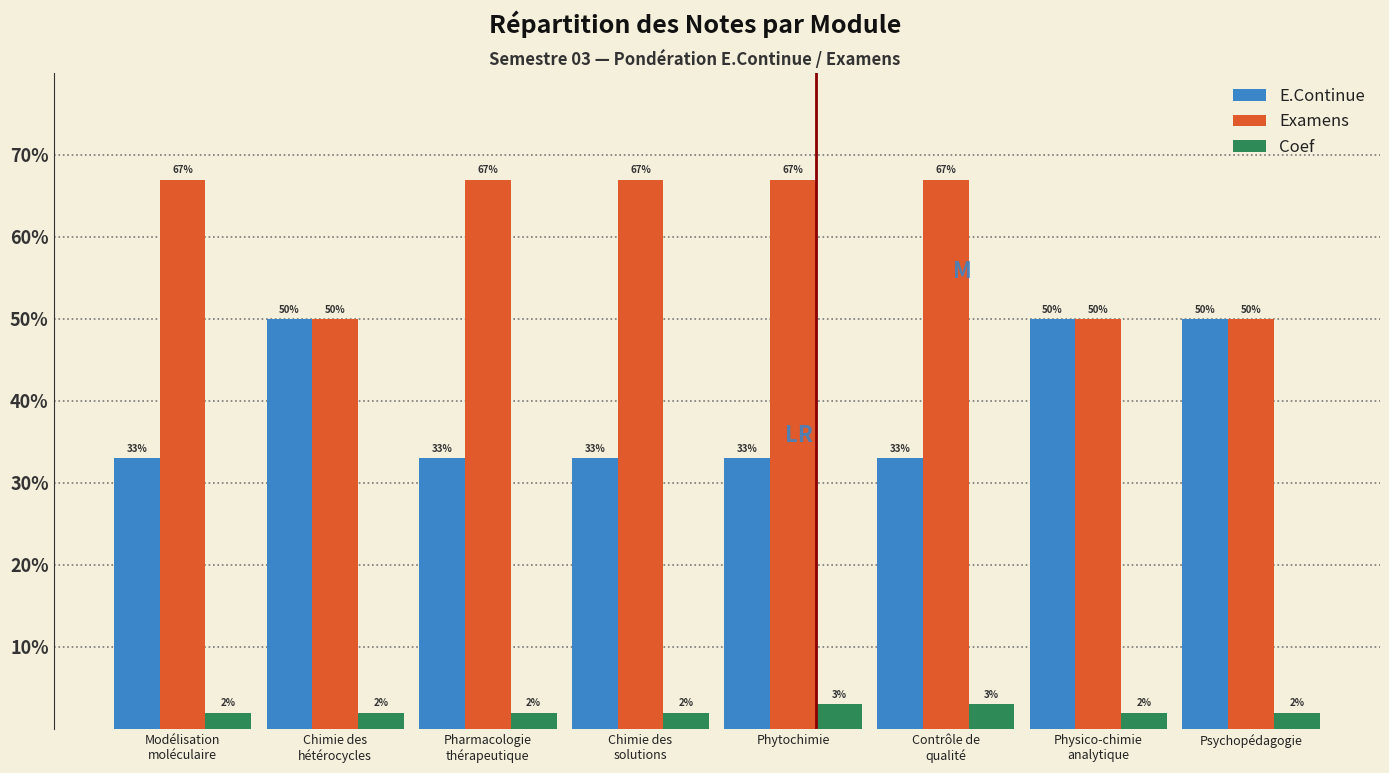

Reading left to right, extract all data points from this chart.

E.Continue: 33	50	33	33	33	33	50	50
Examens: 67	50	67	67	67	67	50	50
Coef: 2	2	2	2	3	3	2	2